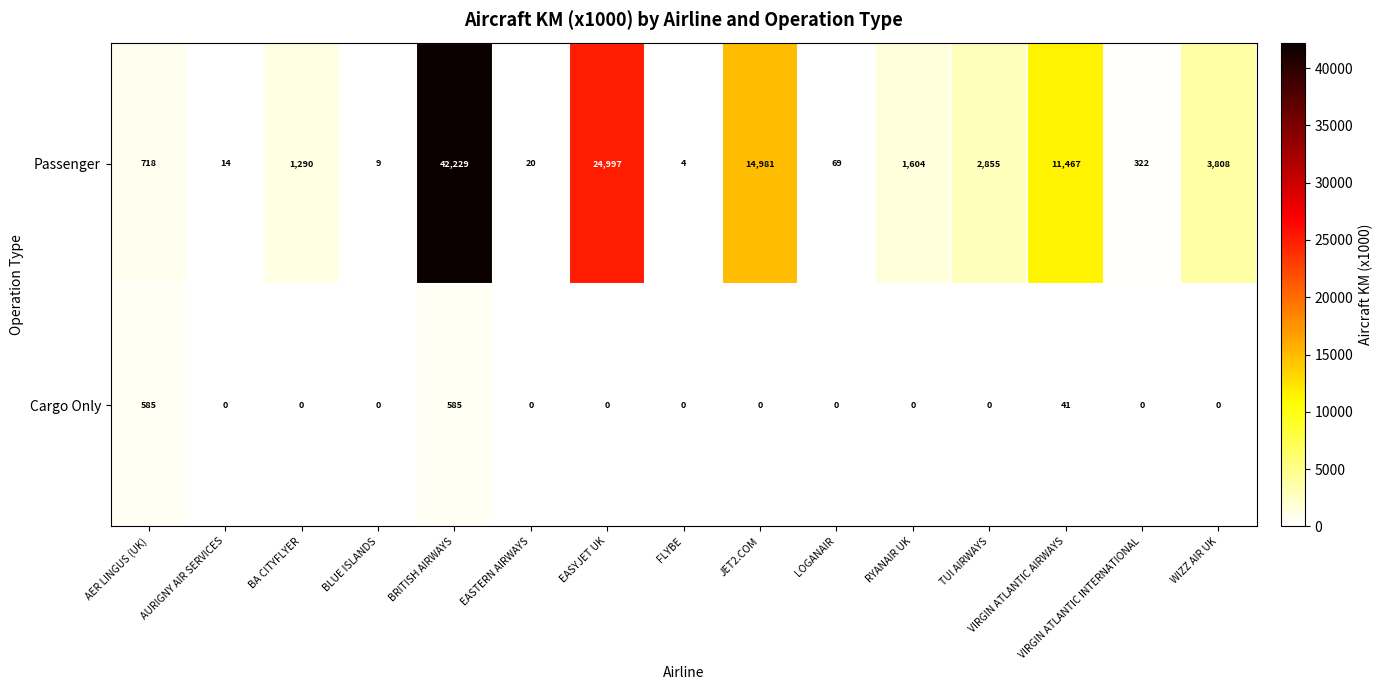

Where is Passenger nearest to the value 21116?

EASYJET UK